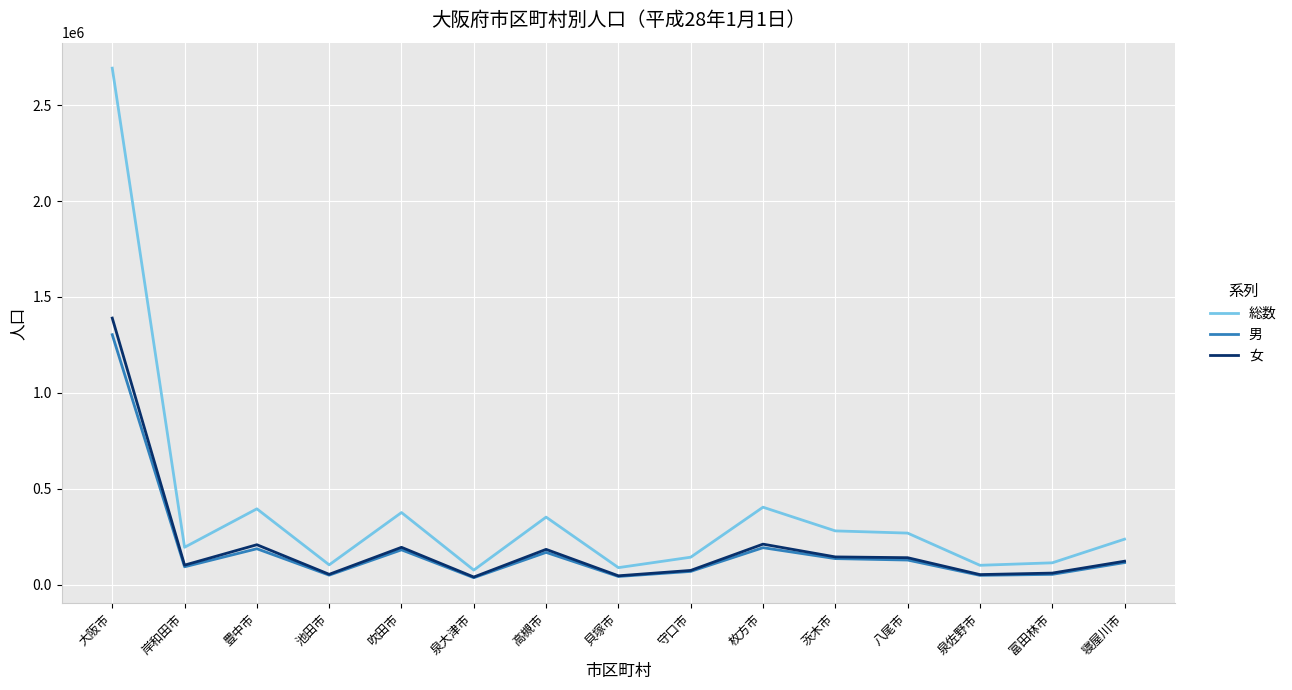

What are all the series names shown in the legend?

総数, 男, 女